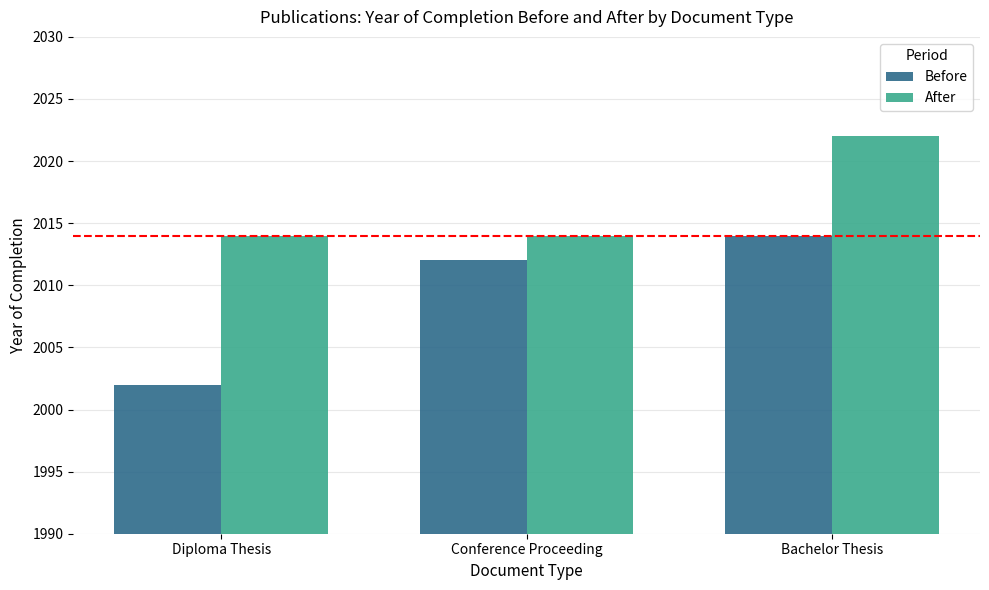

What is the lowest value of the Before series?

2002